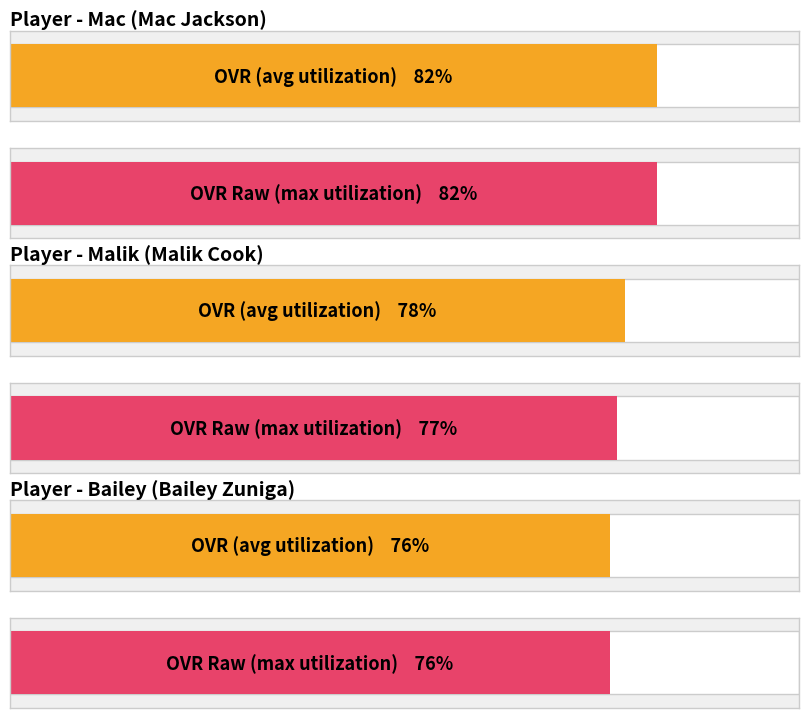

List the labels in order of ovr_raw value, largest first.

Mac, Malik, Bailey